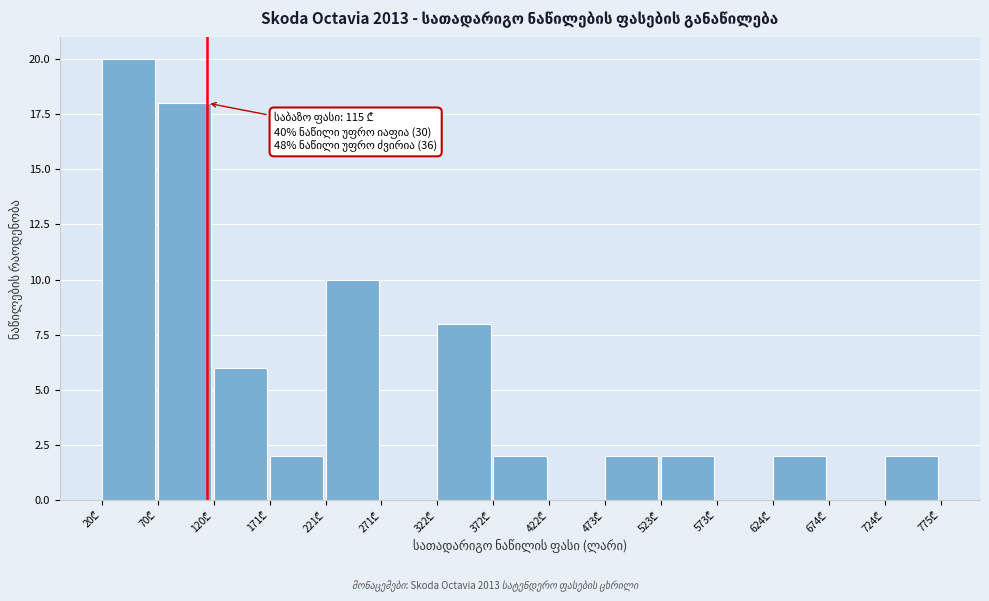

Over which range of the x-axis is the bar tallest?

20 to 70